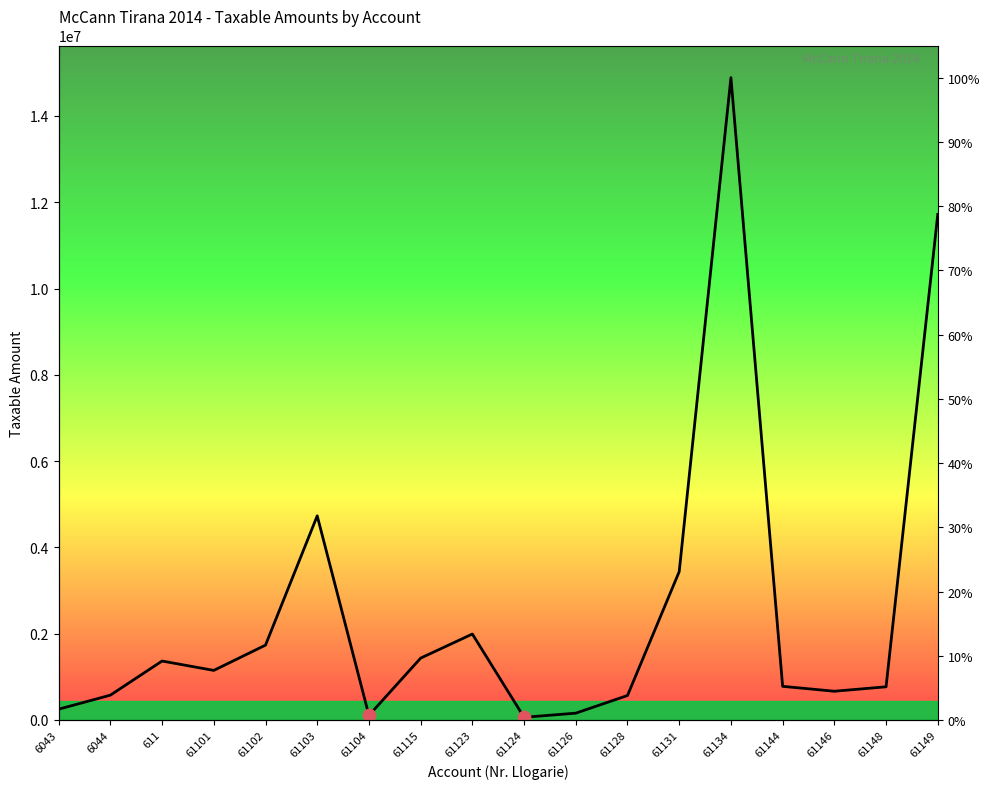

What is the change in value from 611 to 61144?

-586426.5